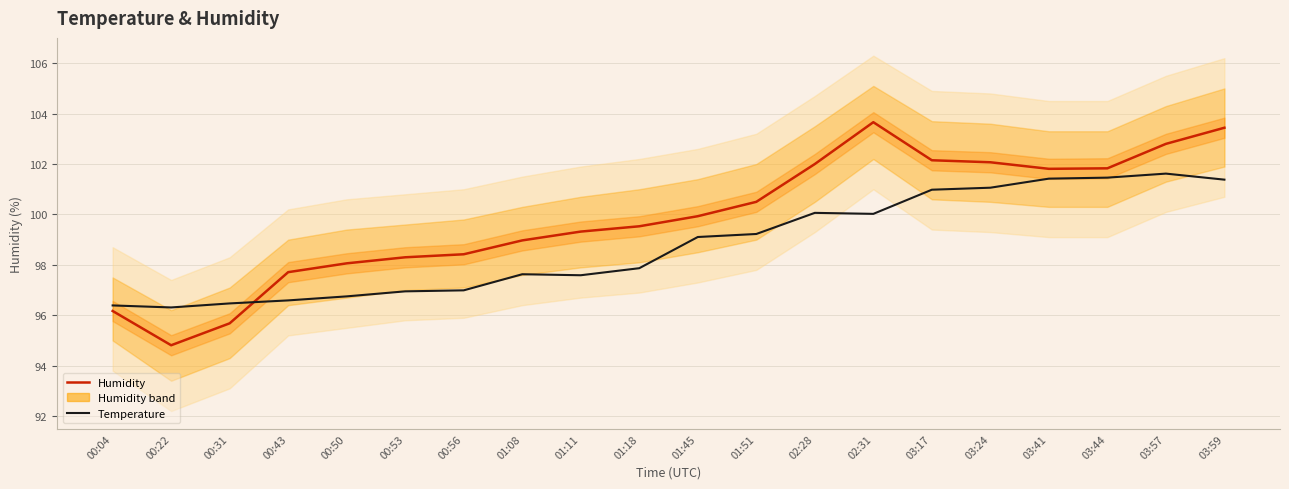

Which category has the highest value across all series?

02:31